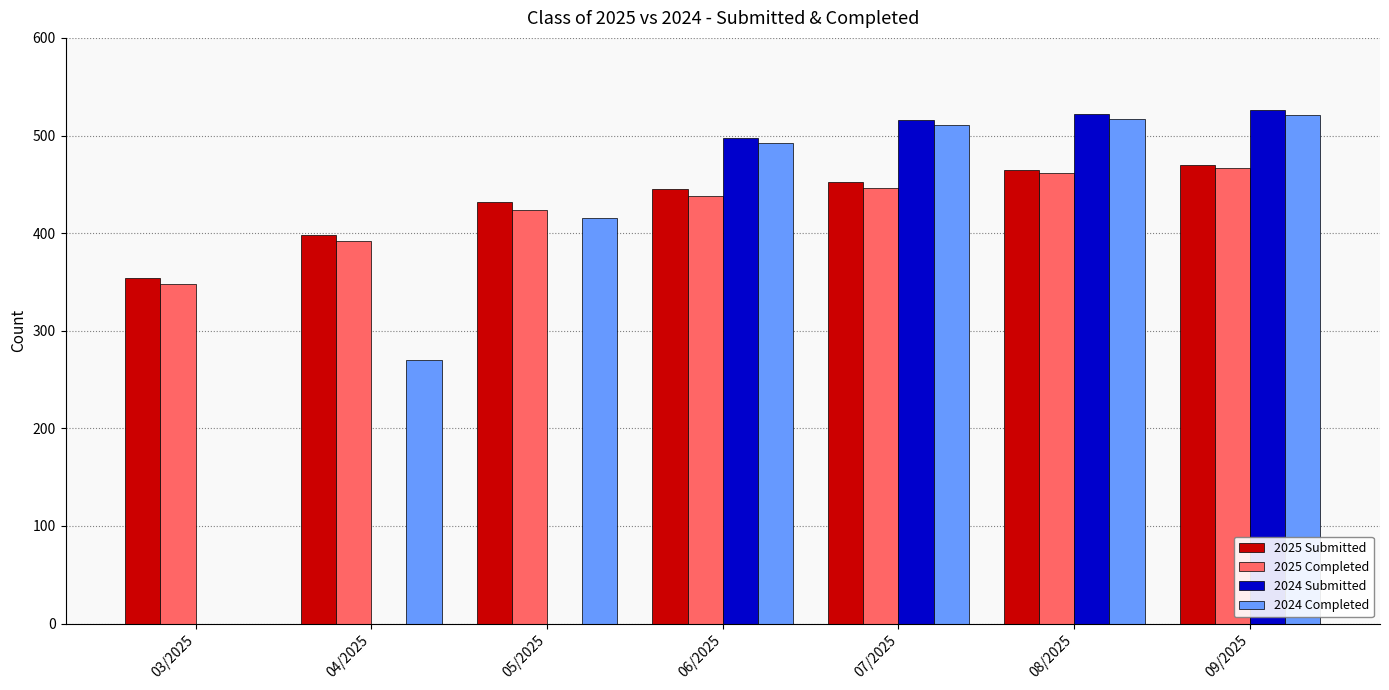

What is the sum of the 2024 Completed values at 09/2025 and 08/2025?

1038